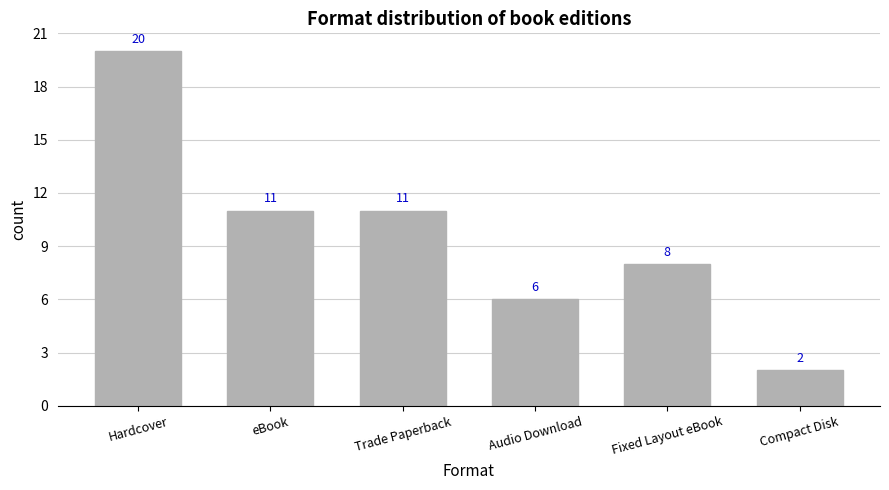

What is the sum of the values at Hardcover and Audio Download?

26